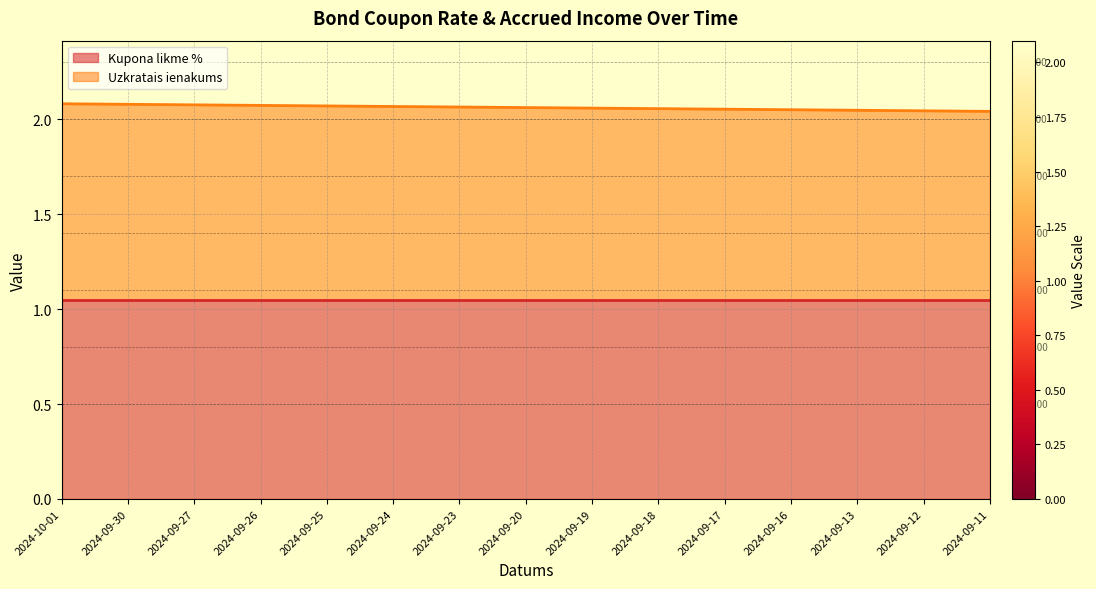

What is the sum of all values?

30.9